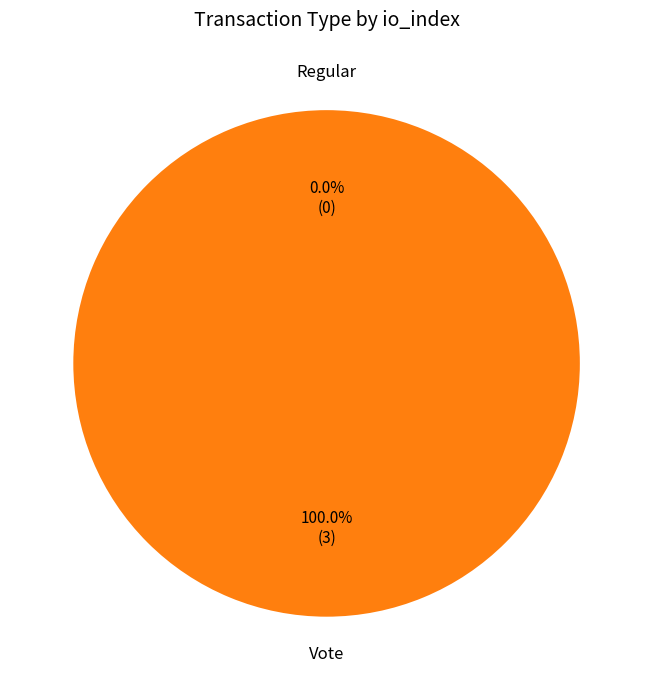

Is there a majority slice in this chart?

Yes